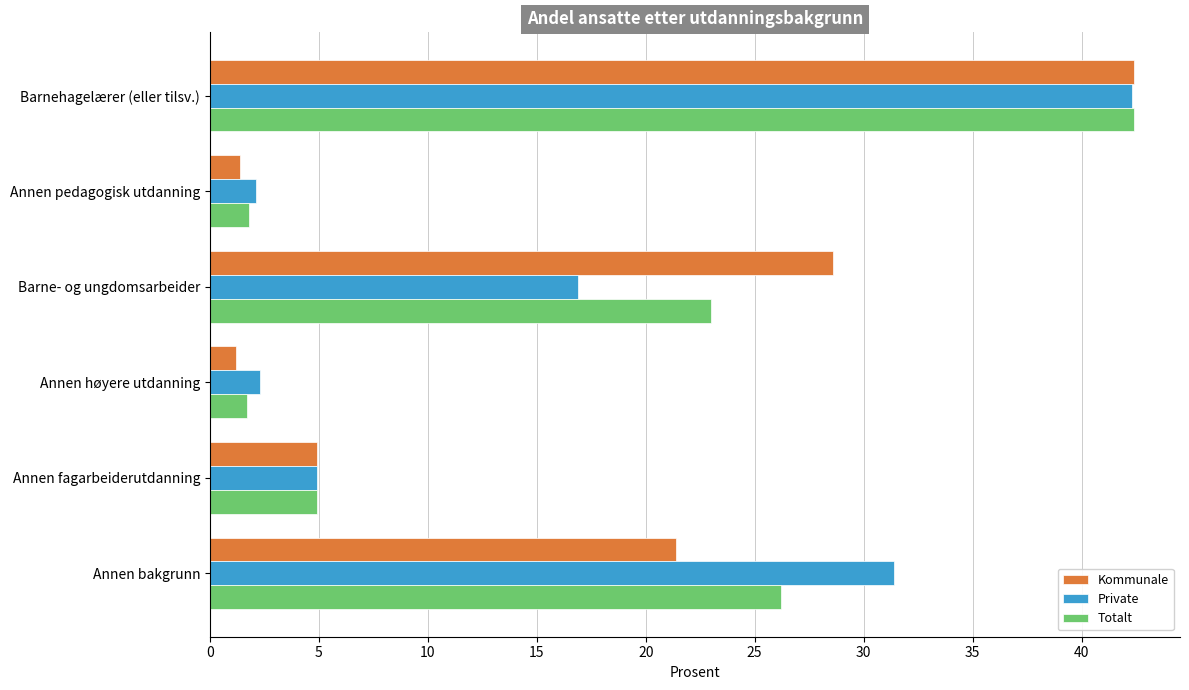

At Annen bakgrunn, list the series in order from smallest to largest.

Kommunale, Totalt, Private